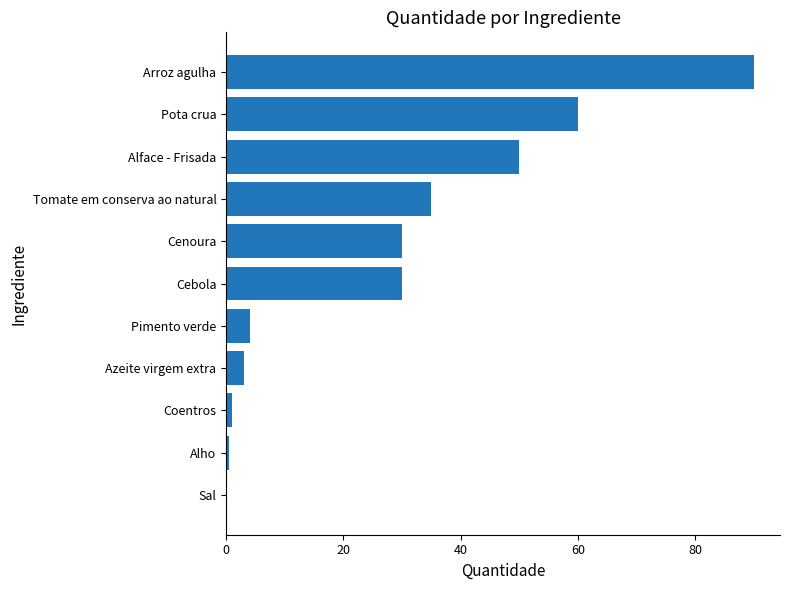

At which label is the value closest to 45?

Alface - Frisada